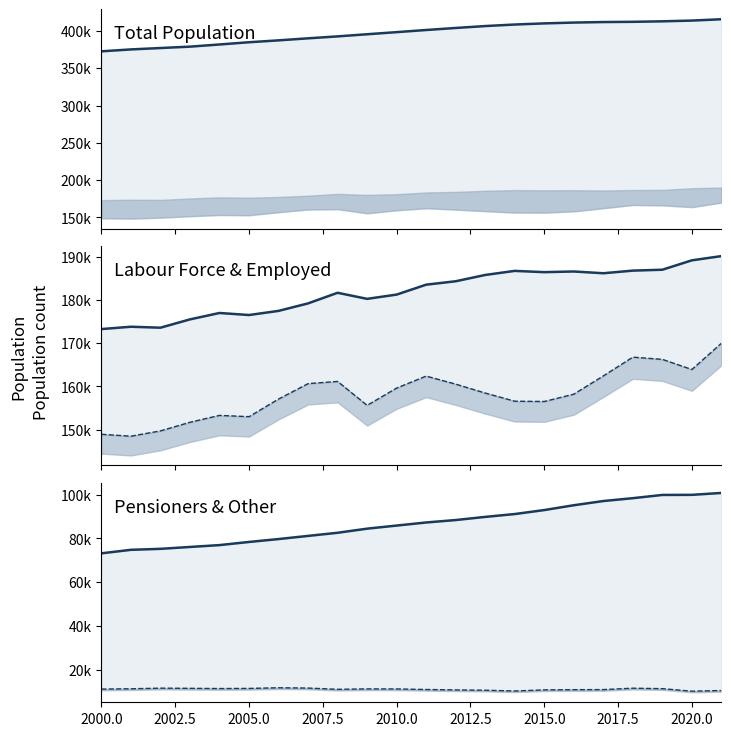

Which series has the largest total across all categories?

Total Population